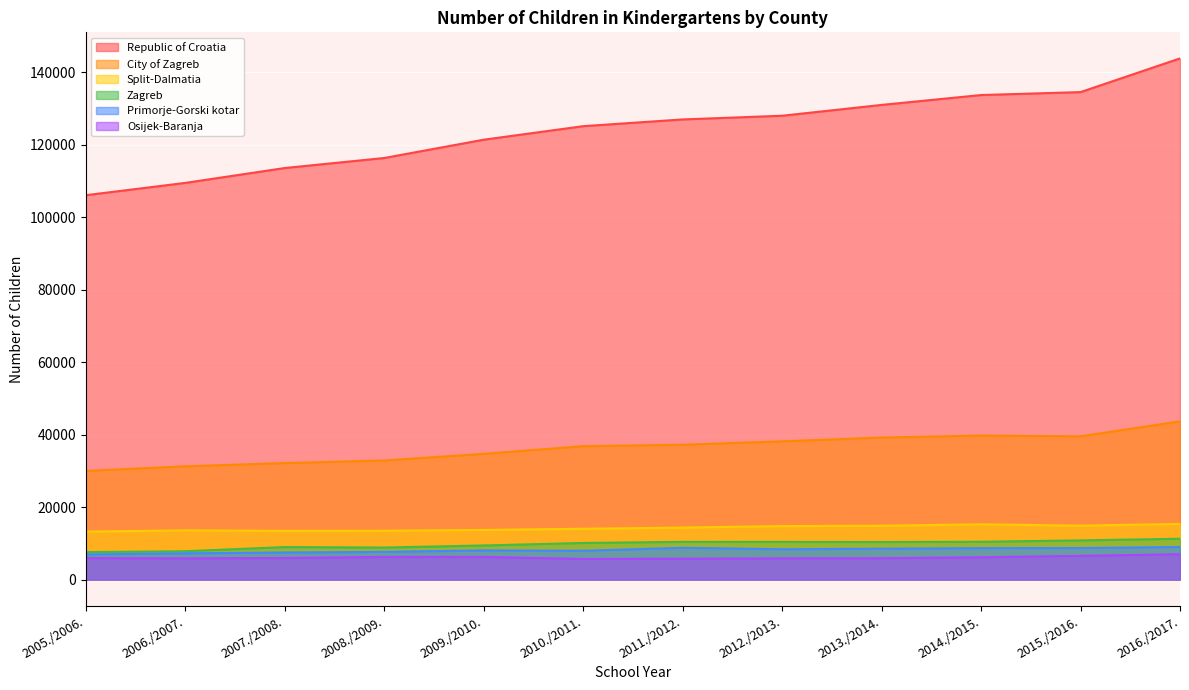

Reading right to left, extract all data points from this chart.

Republic of Croatia: 2016./2017.=143878	2015./2016.=134573	2014./2015.=133764	2013./2014.=131037	2012./2013.=128046	2011./2012.=127028	2010./2011.=125166	2009./2010.=121433	2008./2009.=116382	2007./2008.=113615	2006./2007.=109508	2005./2006.=106111
City of Zagreb: 2016./2017.=43684	2015./2016.=39549	2014./2015.=39761	2013./2014.=39212	2012./2013.=38175	2011./2012.=37228	2010./2011.=36833	2009./2010.=34713	2008./2009.=32884	2007./2008.=32169	2006./2007.=31274	2005./2006.=30003
Split-Dalmatia: 2016./2017.=15375	2015./2016.=14890	2014./2015.=15265	2013./2014.=14876	2012./2013.=14772	2011./2012.=14358	2010./2011.=14033	2009./2010.=13704	2008./2009.=13478	2007./2008.=13444	2006./2007.=13586	2005./2006.=13254
Zagreb: 2016./2017.=11277	2015./2016.=10816	2014./2015.=10446	2013./2014.=10372	2012./2013.=10405	2011./2012.=10417	2010./2011.=10109	2009./2010.=9422	2008./2009.=8849	2007./2008.=8981	2006./2007.=7827	2005./2006.=7586
Primorje-Gorski kotar: 2016./2017.=9003	2015./2016.=8707	2014./2015.=8678	2013./2014.=8534	2012./2013.=8373	2011./2012.=8781	2010./2011.=7958	2009./2010.=8060	2008./2009.=7656	2007./2008.=7481	2006./2007.=7256	2005./2006.=6935
Osijek-Baranja: 2016./2017.=7007	2015./2016.=6560	2014./2015.=6167	2013./2014.=5908	2012./2013.=5865	2011./2012.=5771	2010./2011.=5697	2009./2010.=6272	2008./2009.=6264	2007./2008.=5966	2006./2007.=5868	2005./2006.=5927